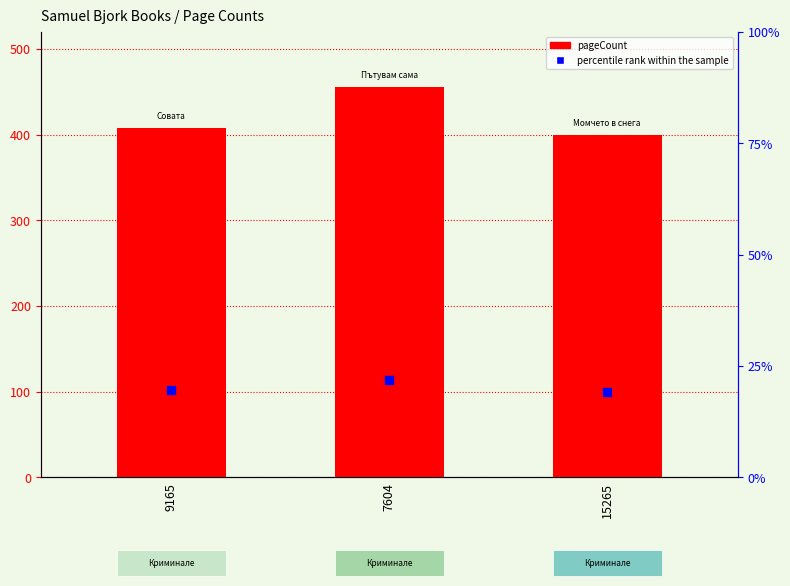

Which series has the largest total across all categories?

pageCount